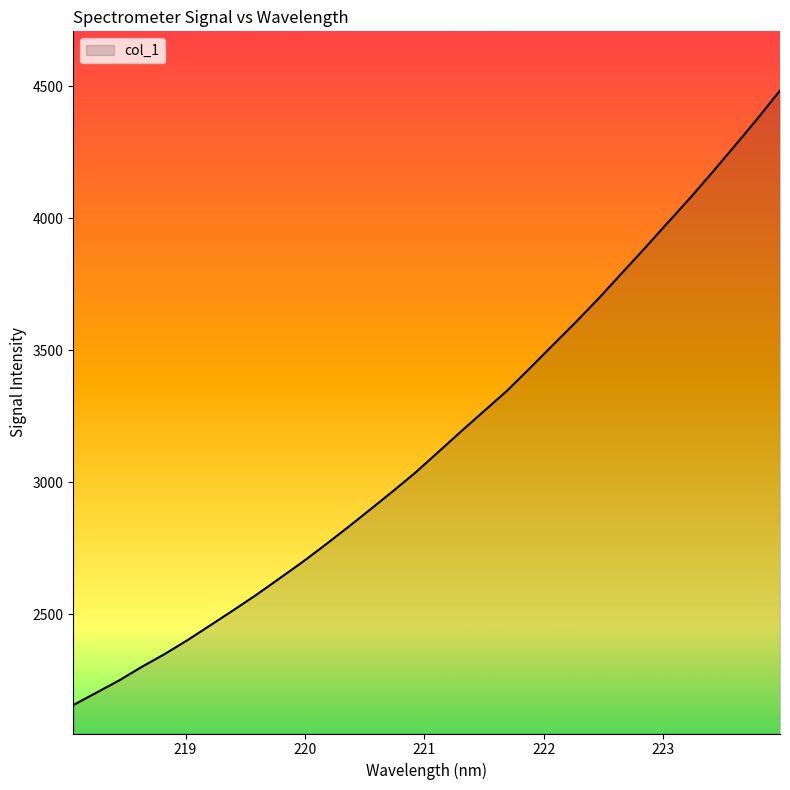

What is the difference between the maximum and minimum values?

2329.2